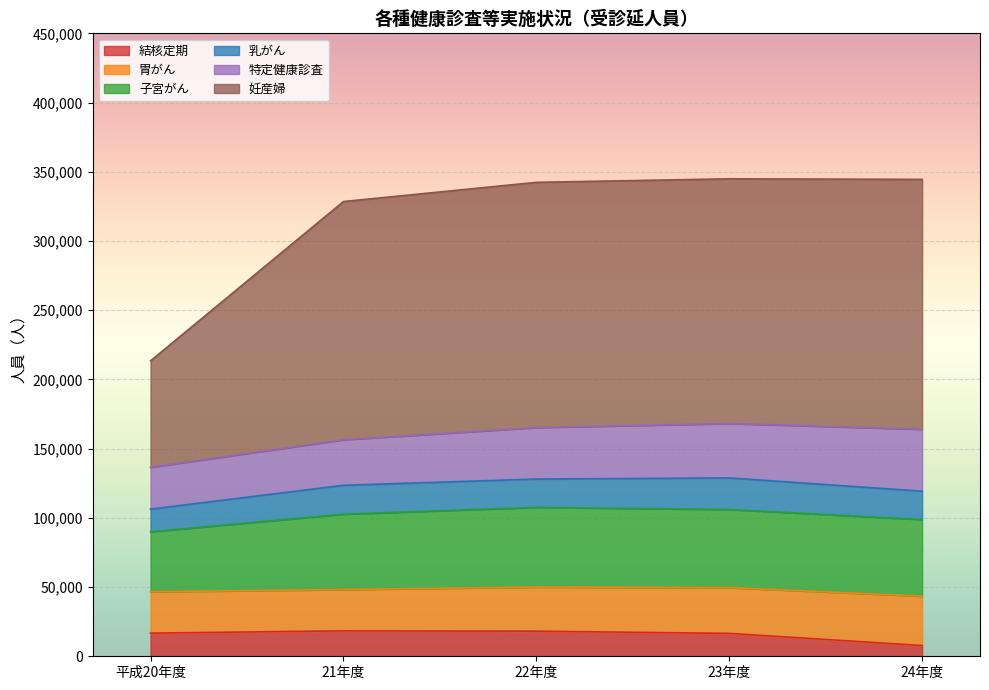

Rank the series at 平成20年度 from lowest to highest value.

乳がん, 結核定期, 胃がん, 特定健康診査, 子宮がん, 妊産婦